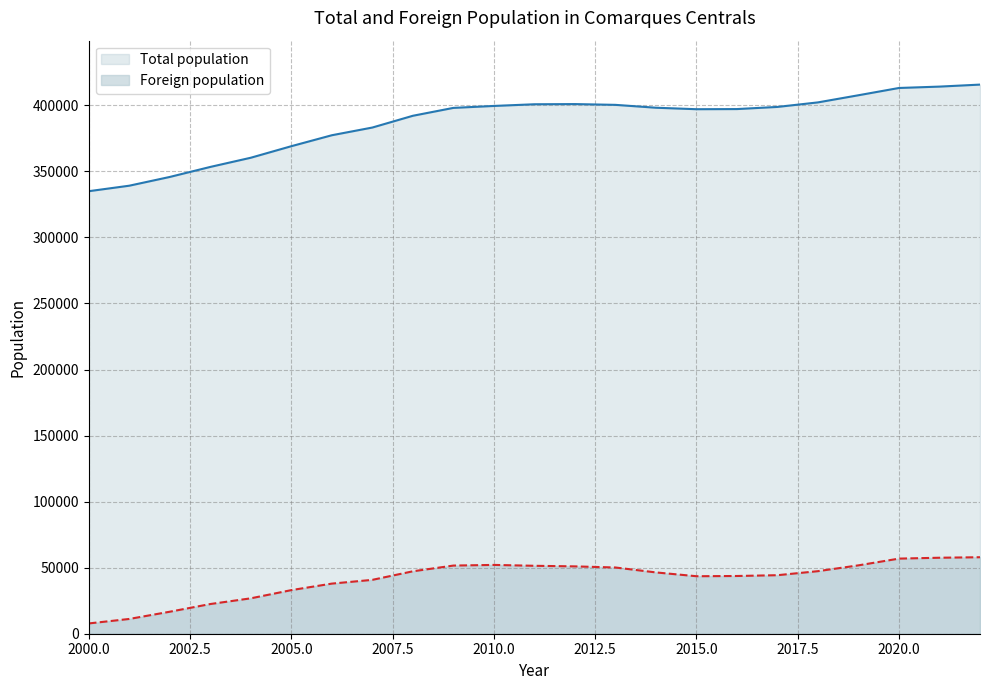

Read the Total population value at 2016.

397144